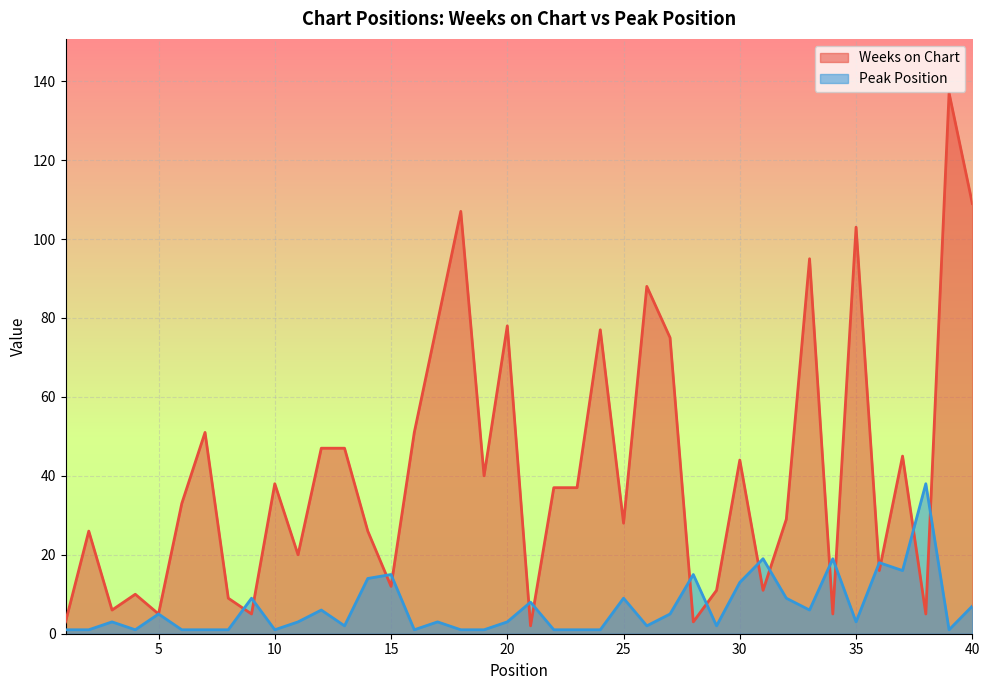

Does the chart display data point markers on the line(s)?

No